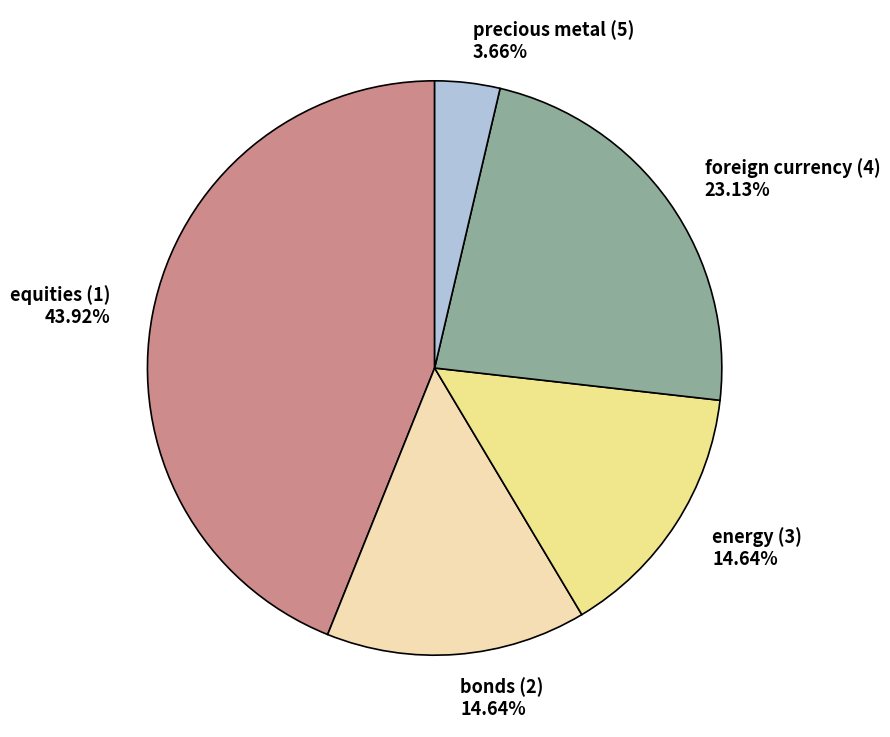

Is it true that equities (1) is 53% of the pie?

False